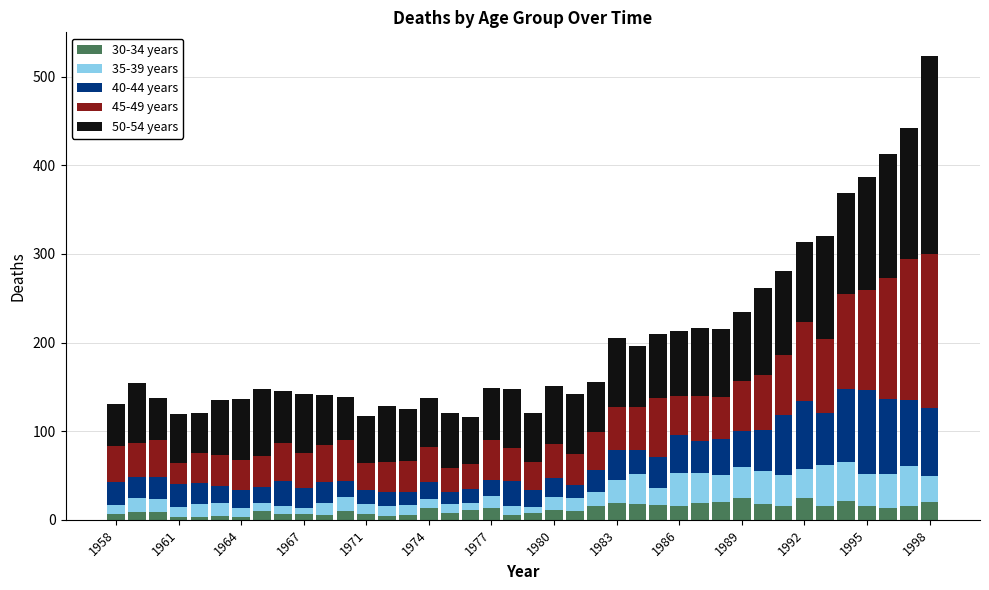

What is the difference between the second highest and minimum values in the 30-34 years series?

21.1